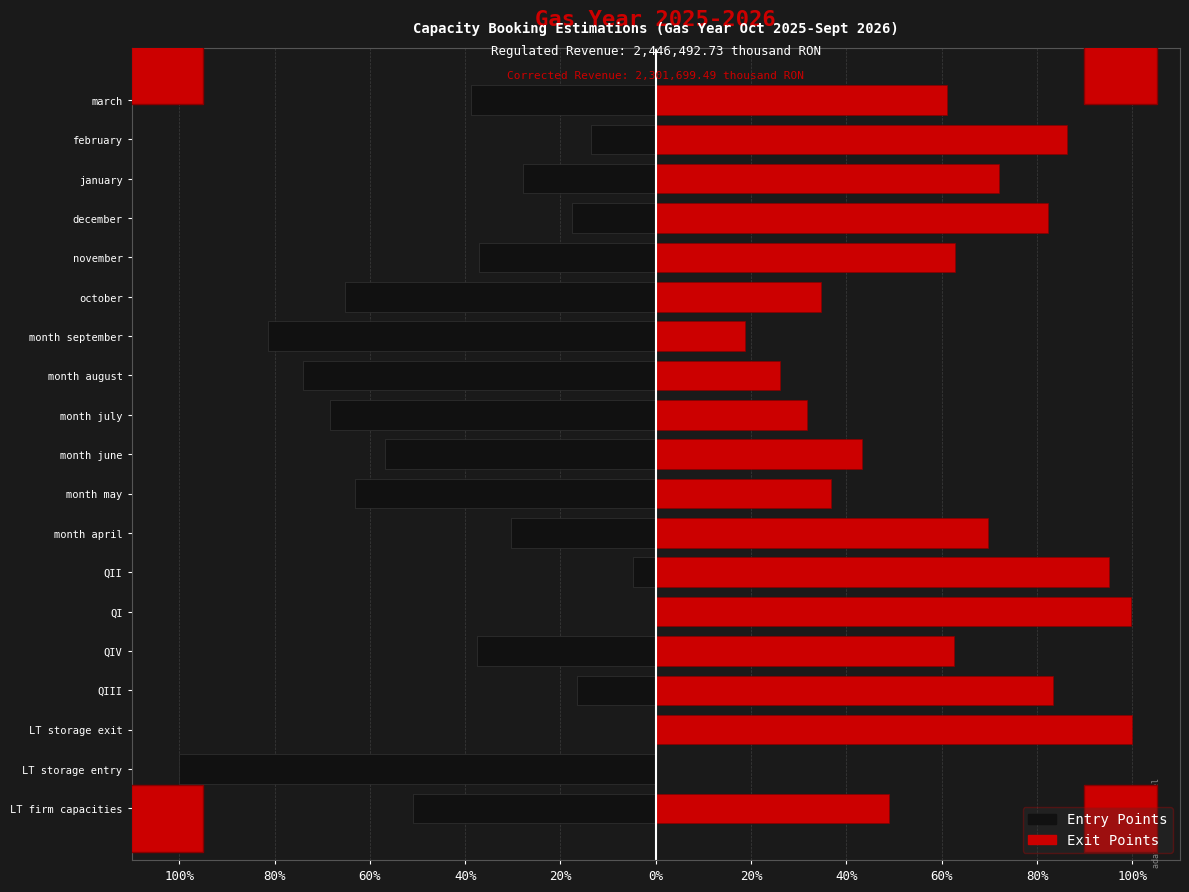

What is the highest value of the Exit Points series?

100.0